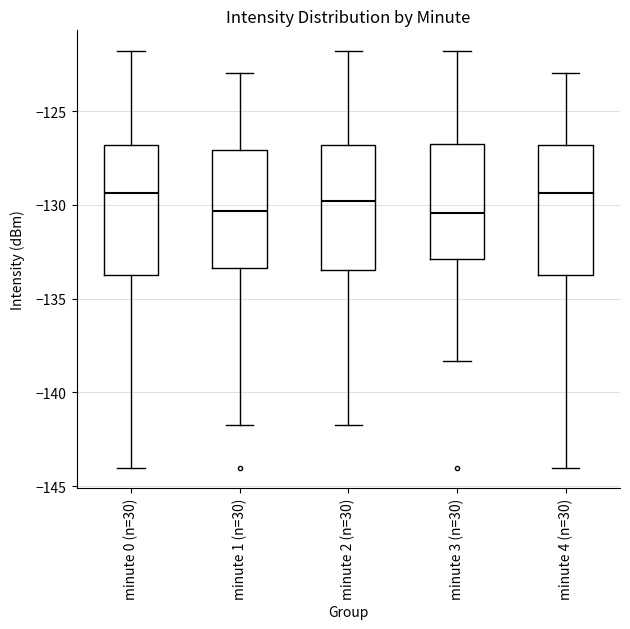

Reading left to right, transcribe this box plot: for each box, give where its median line is, the range the box spans, and where its two whiskers end, as read against the y-axis. The values are not printed on the chart, so give them approximately, as read against the axis.

minute 0 (n=30): median -129.5, box -133.5 to -127.0, whiskers -144.0 to -122.0
minute 1 (n=30): median -130.5, box -133.5 to -127.0, whiskers -142.0 to -123.0
minute 2 (n=30): median -130.0, box -133.5 to -127.0, whiskers -142.0 to -122.0
minute 3 (n=30): median -130.5, box -133.0 to -127.0, whiskers -138.5 to -122.0
minute 4 (n=30): median -129.5, box -133.5 to -127.0, whiskers -144.0 to -123.0